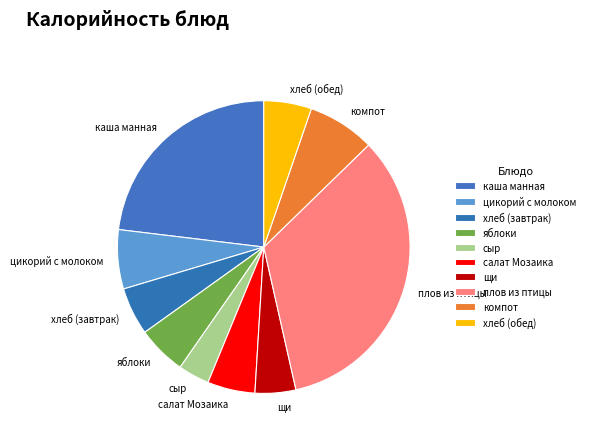

Is the sum of каша манная and яблоки greater than half?

No